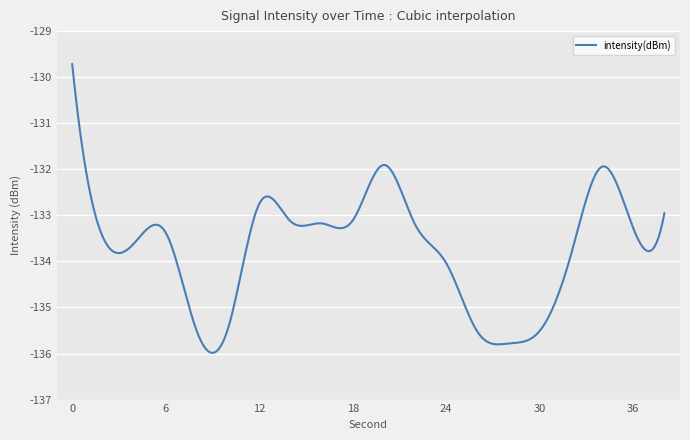

What is the minimum value shown in the chart?

-136.0